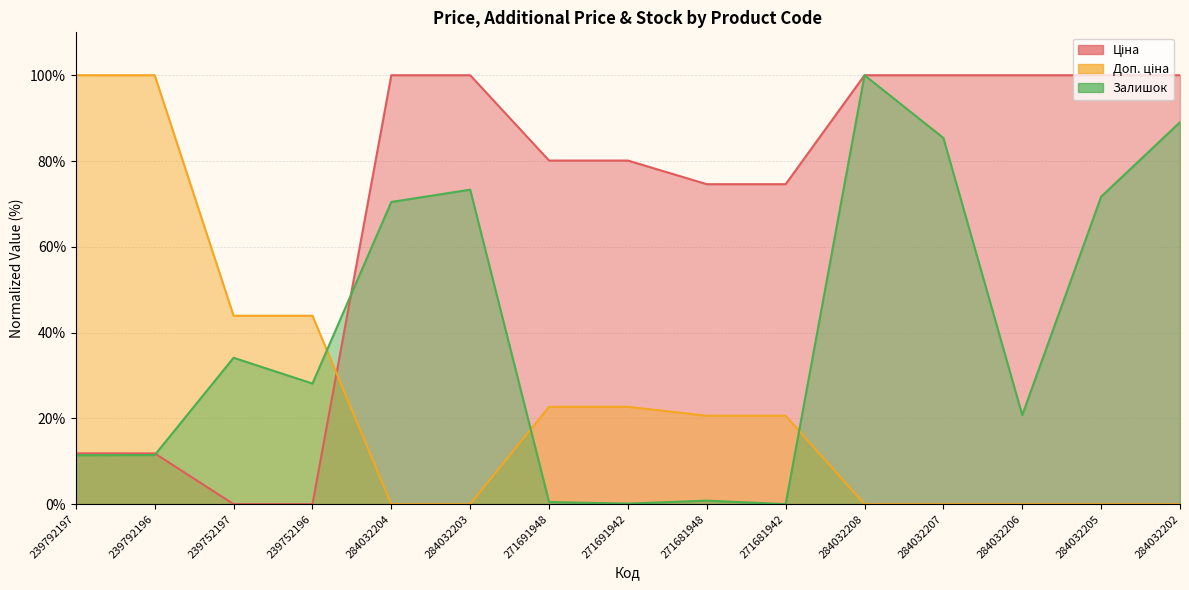

What is the spread (max minus min) of values at 239792196?

88.6